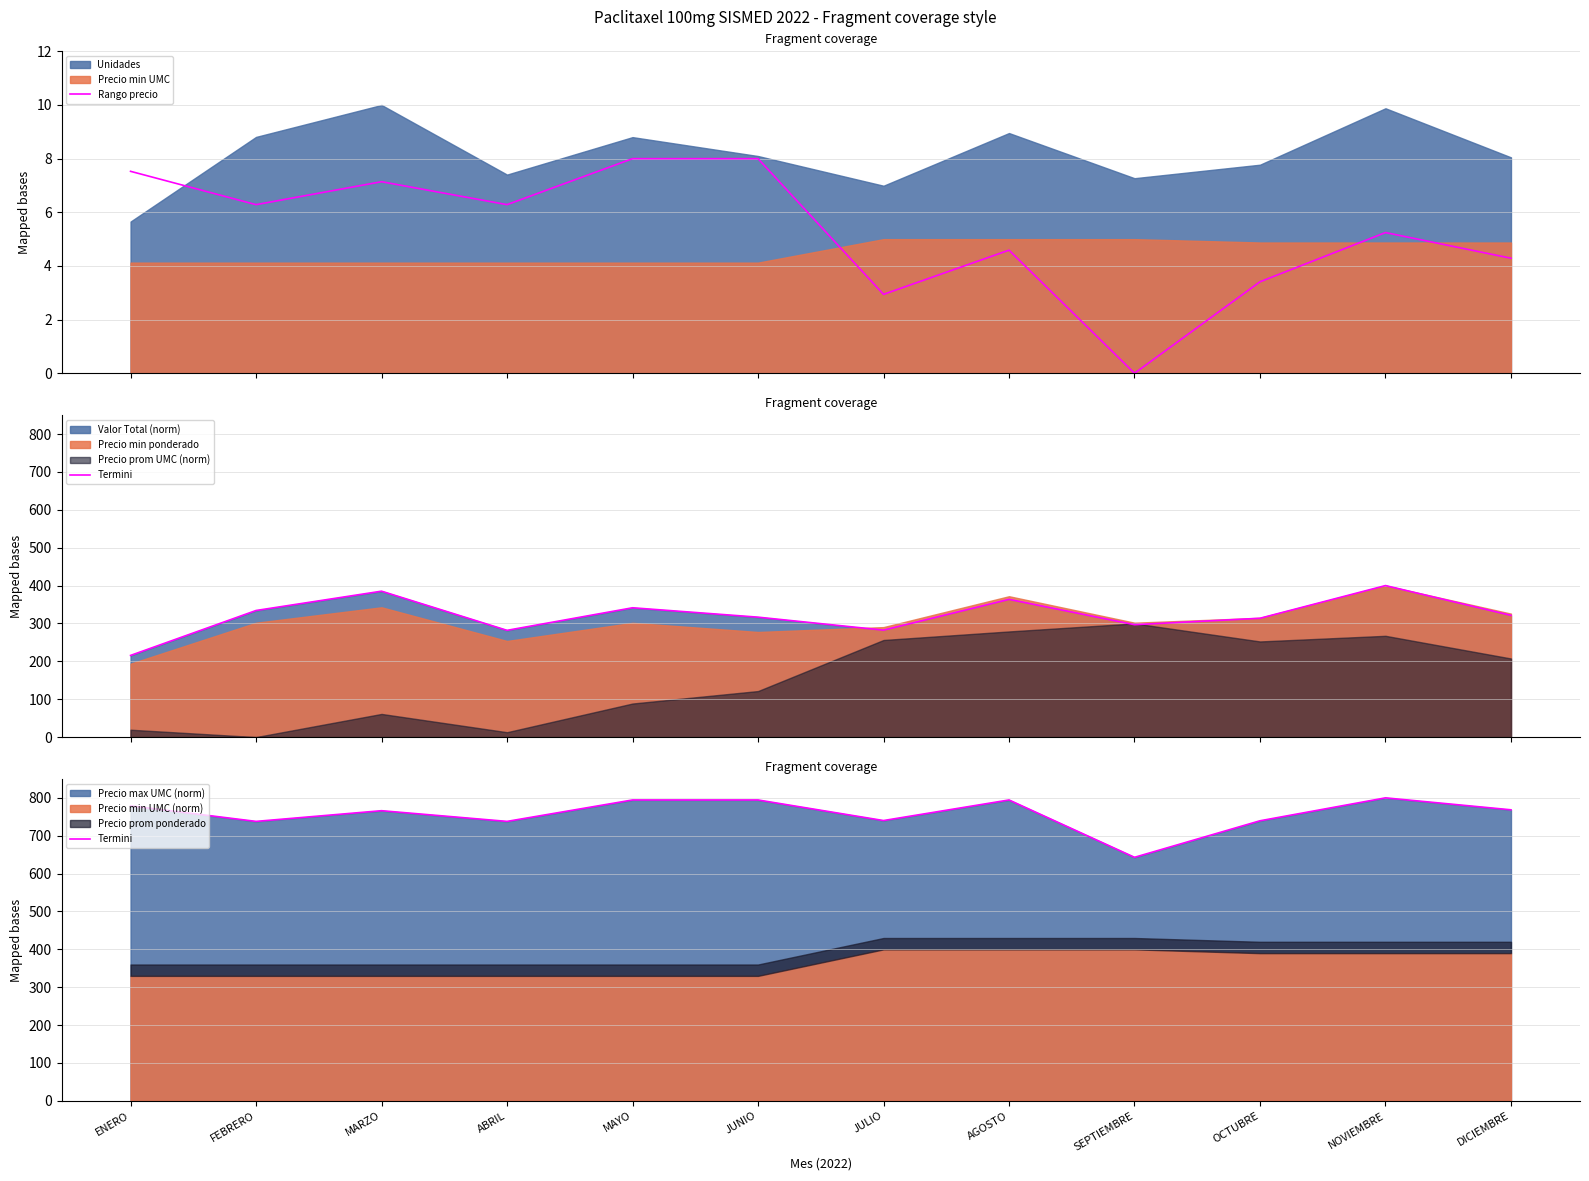

How many data points in Rango precio are less than 6?

6